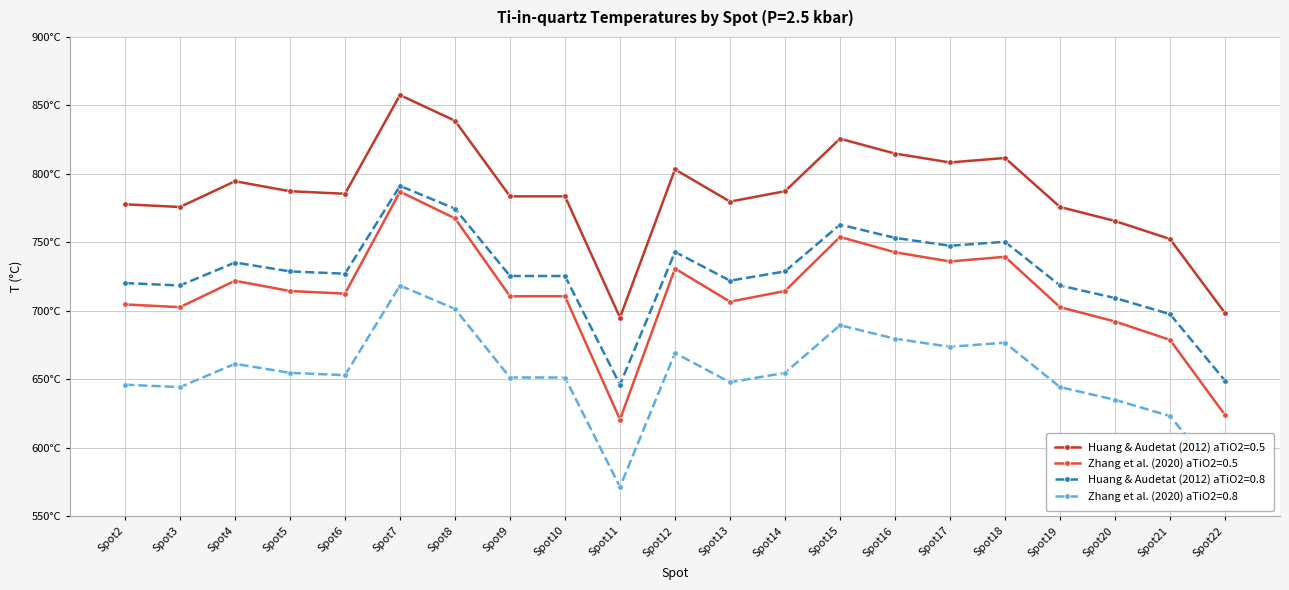

True or false: Huang & Audetat (2012) aTiO2=0.5 and Zhang et al. (2020) aTiO2=0.8 cross at least once.

False